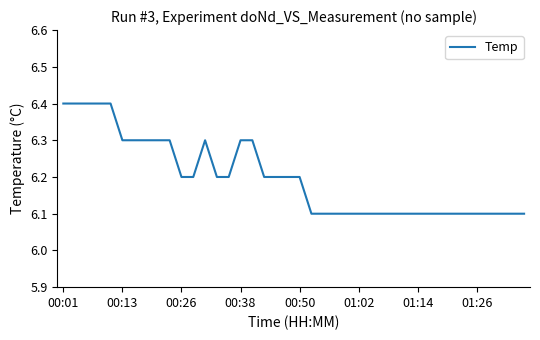

What is the difference between the maximum and second lowest values?

0.3